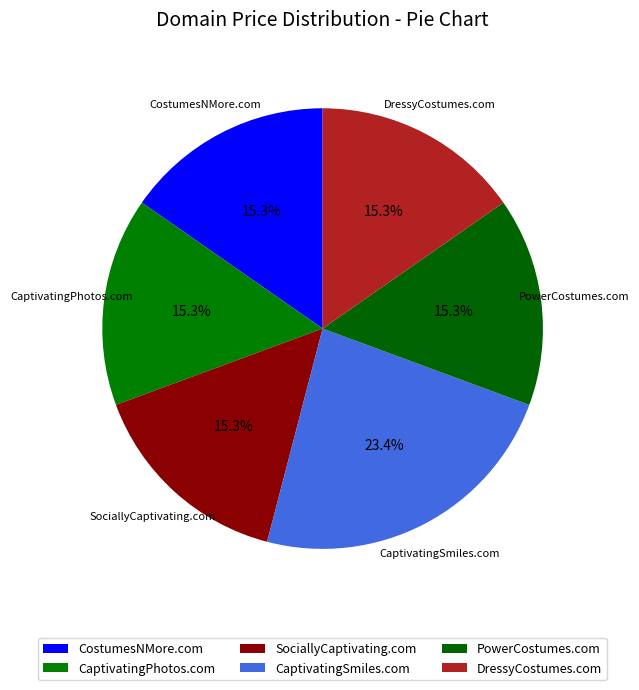

How many segments does this pie chart have?

6